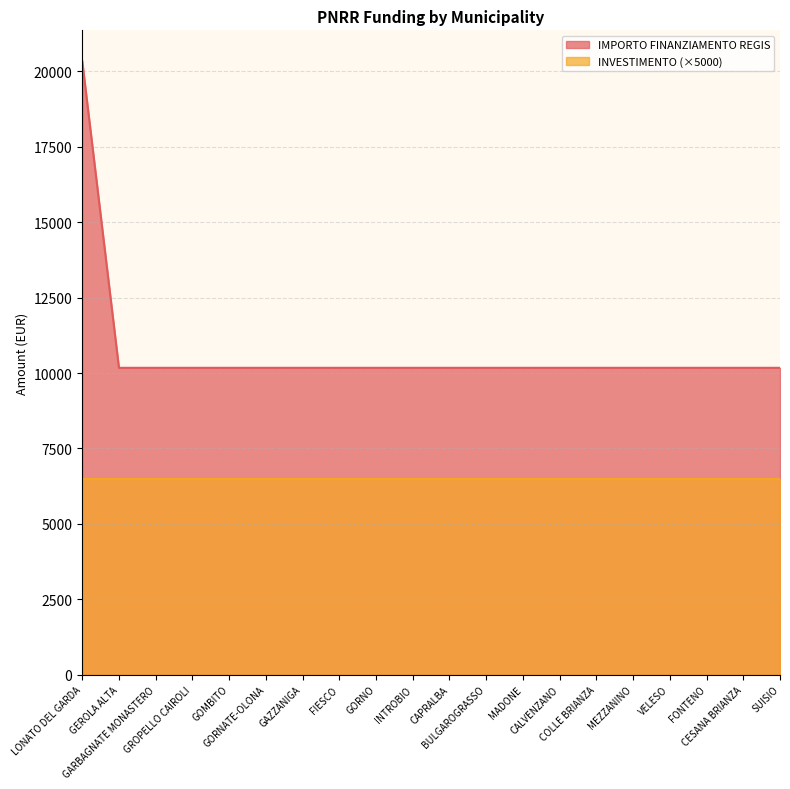

What is the sum of the values at GAZZANIGA and CESANA BRIANZA?

20344